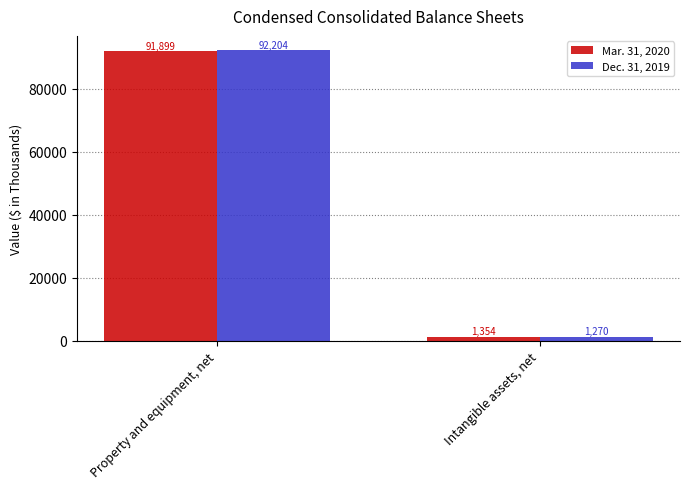

Reading left to right, extract all data points from this chart.

Mar. 31, 2020: 91899	1354
Dec. 31, 2019: 92204	1270